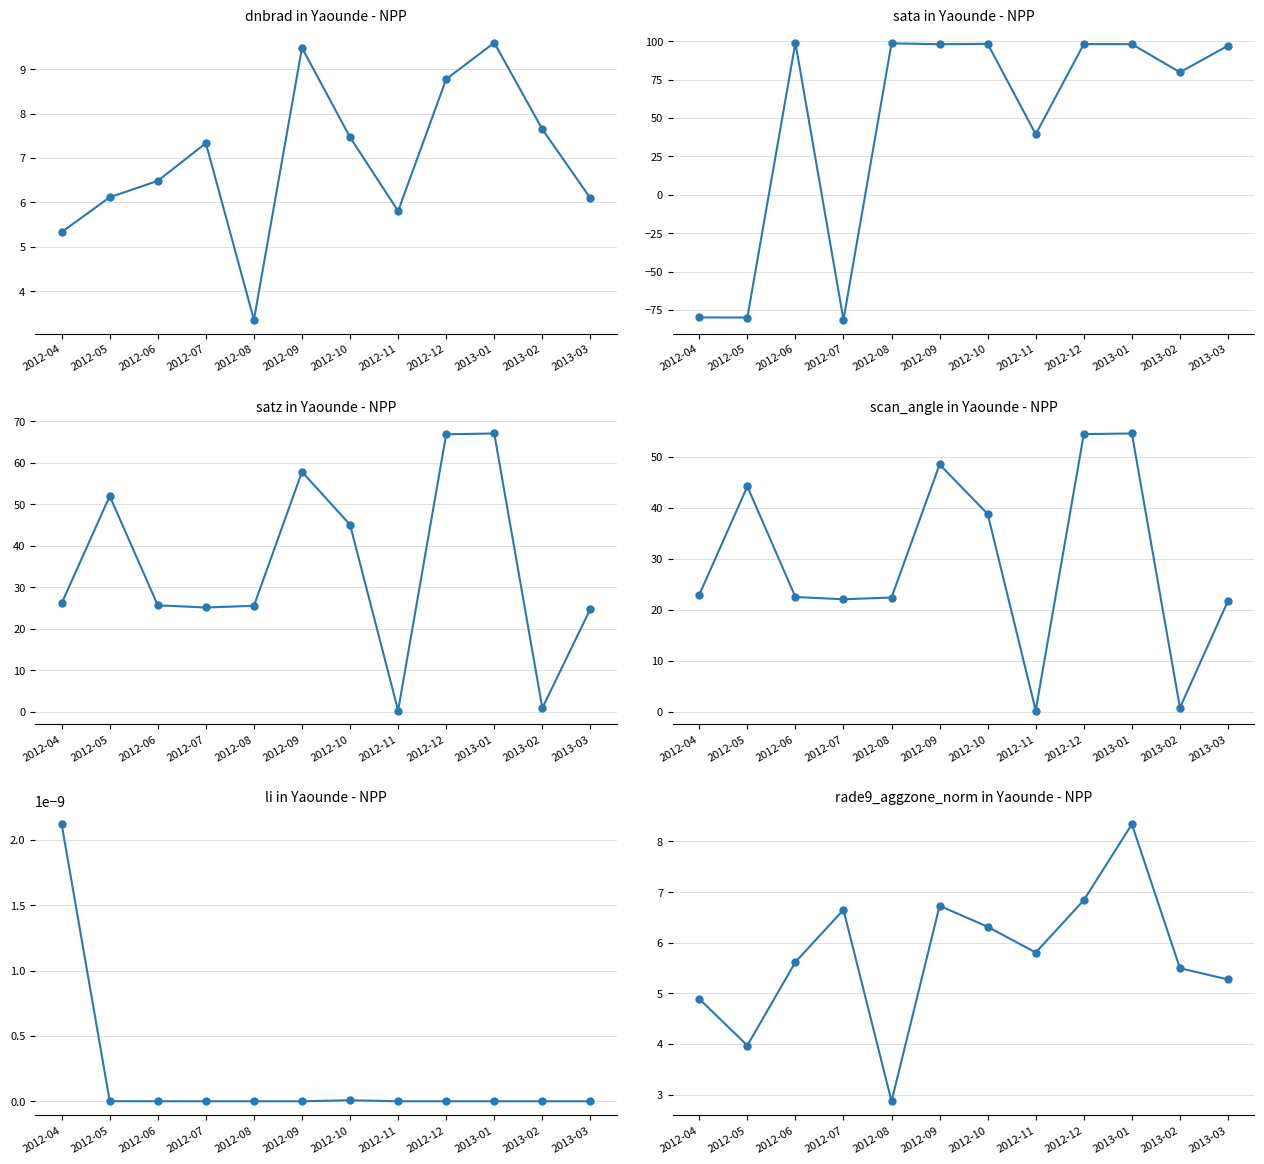

True or false: satz and dnbrad intersect in this chart.

True